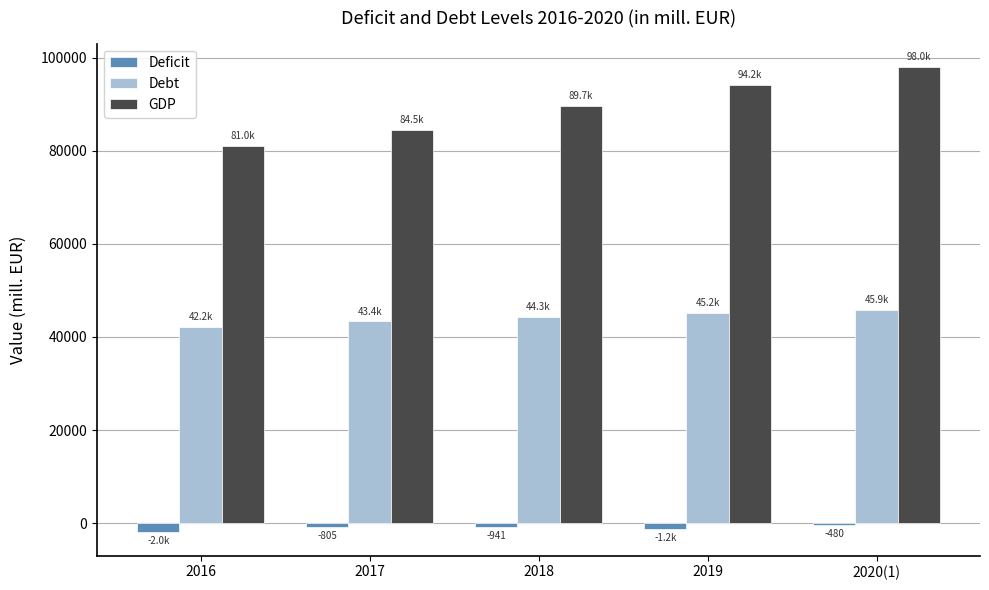

What position from the left is 2019?

4